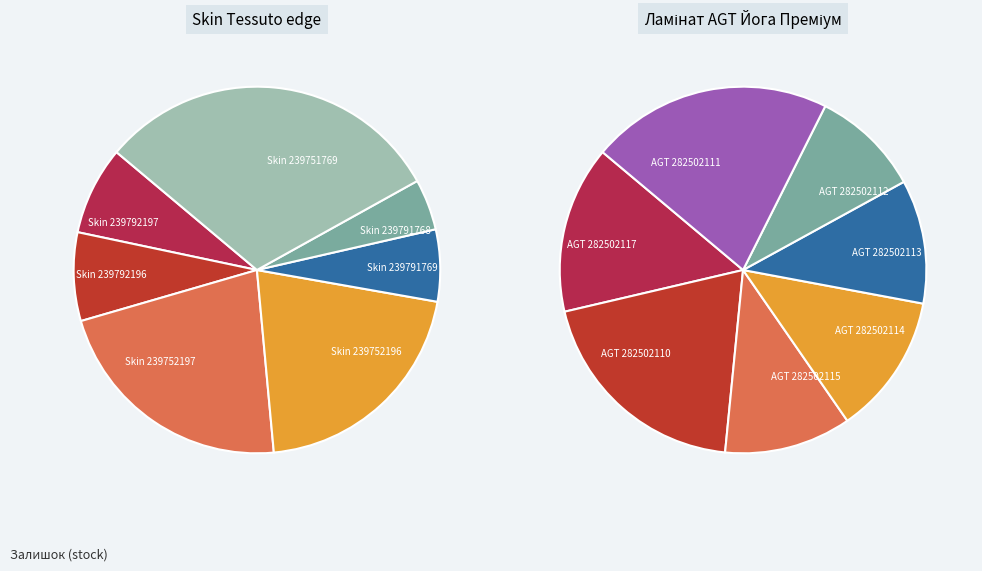

The Ламінат AGT Йога Преміум (282502110) slice represents 12% of the pie. True or false?

False